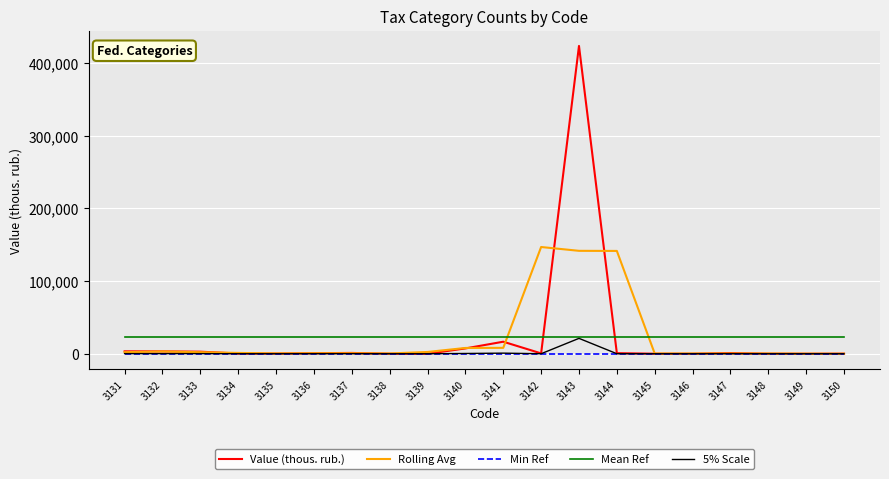

Which series ends up on top after the final intersection of Mean Ref and Rolling Avg?

Mean Ref